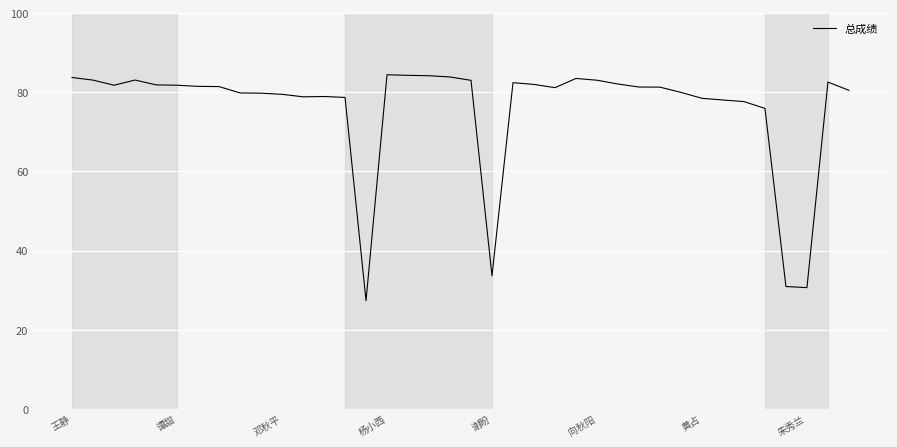

What is the smallest value displayed?

27.3